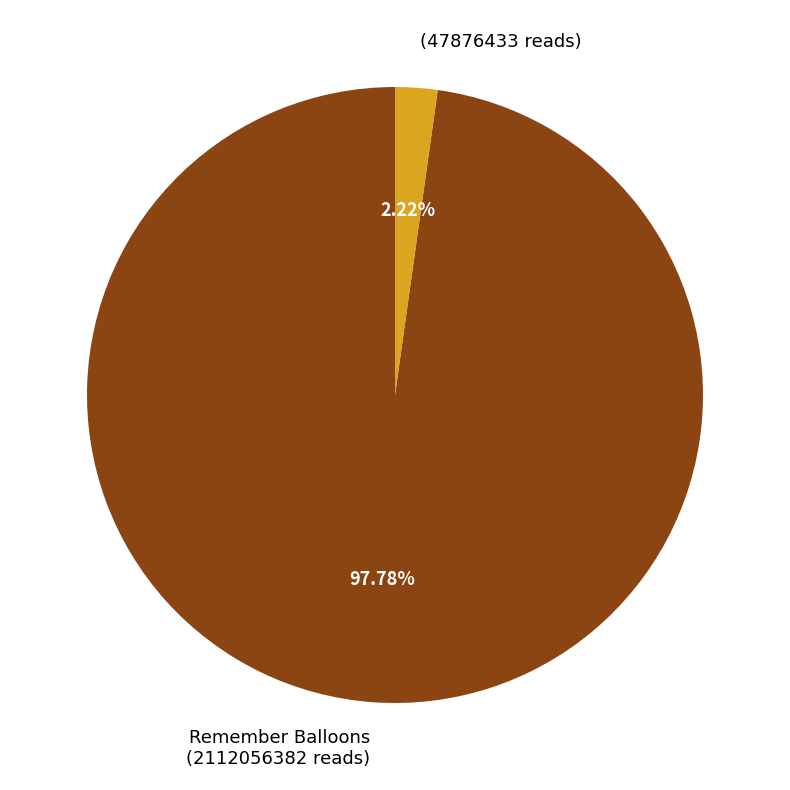

Between (47876433 reads) and Remember Balloons (2112056382 reads), which is larger?

Remember Balloons (2112056382 reads)